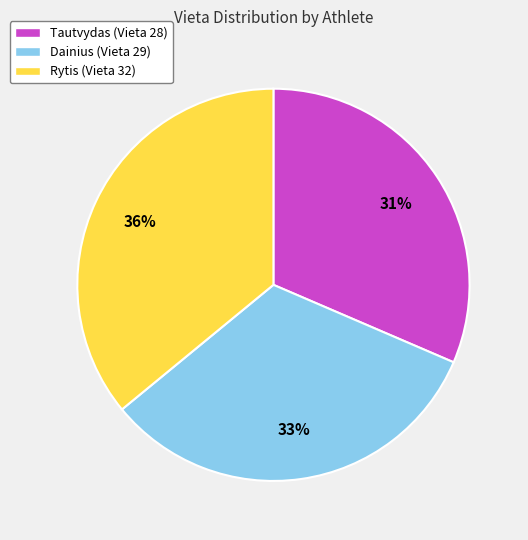

The Dainius slice represents 22% of the pie. True or false?

False